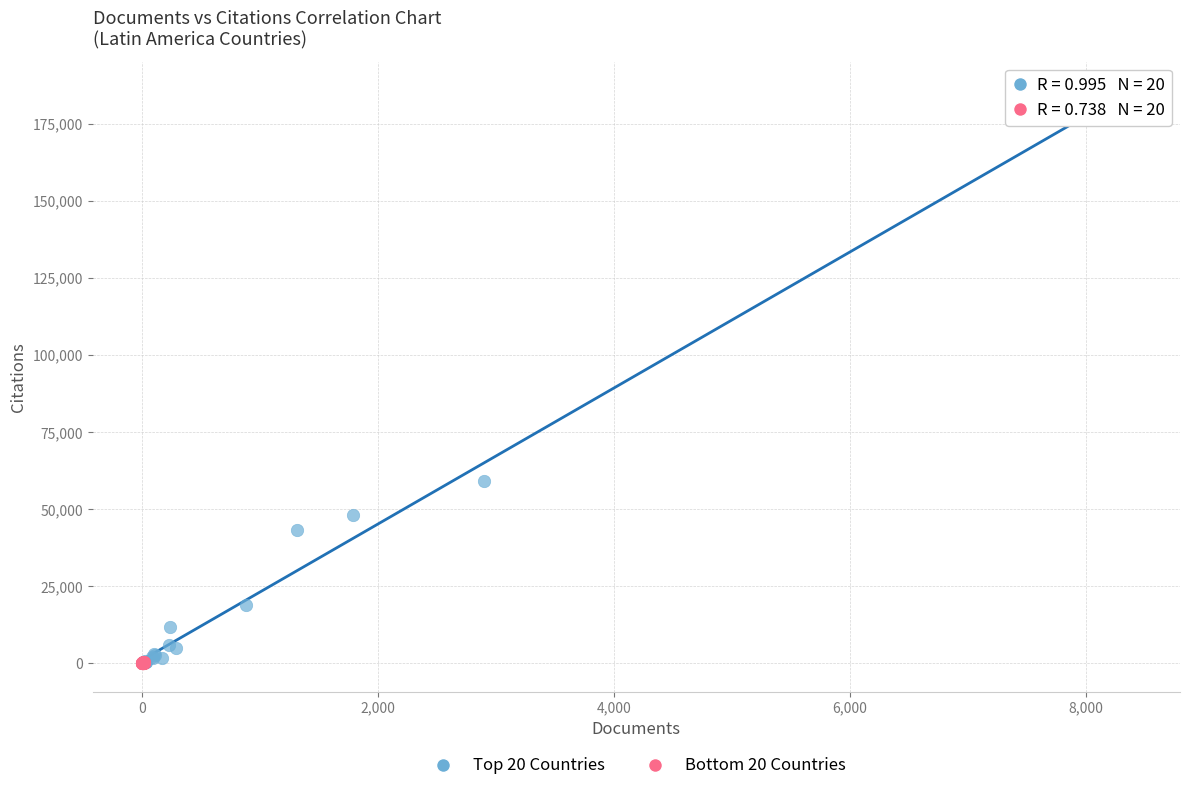

Which series reaches the maximum Y coordinate?

Top 20 Countries